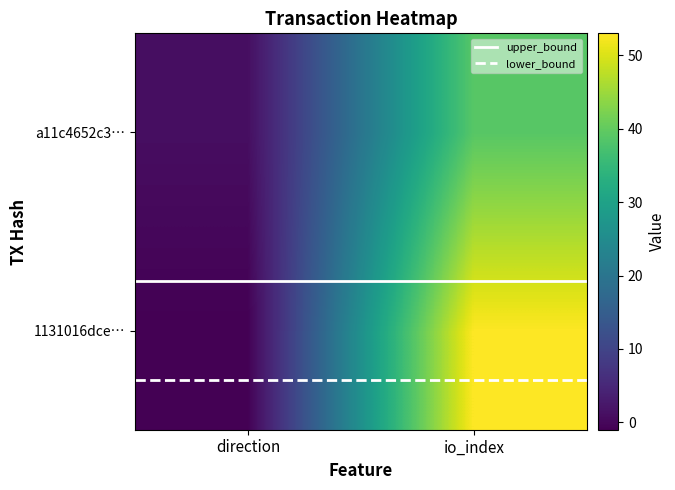

List the labels in order of 1131016dce4458b22f28a42e459df514c78808e value, largest first.

1, 0